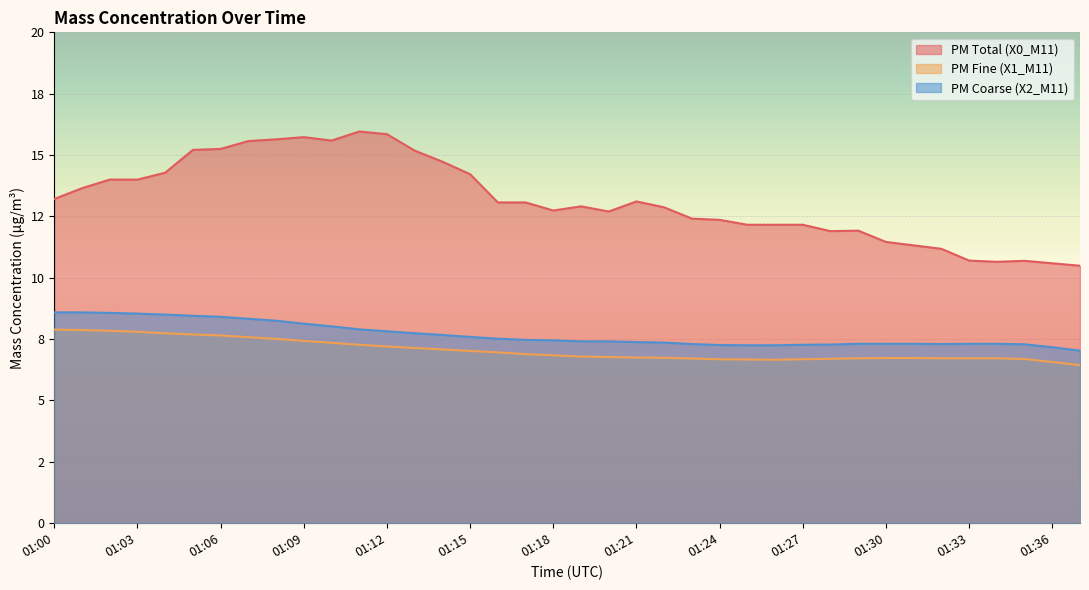

At which category is the sum across all series the highest?

01:07